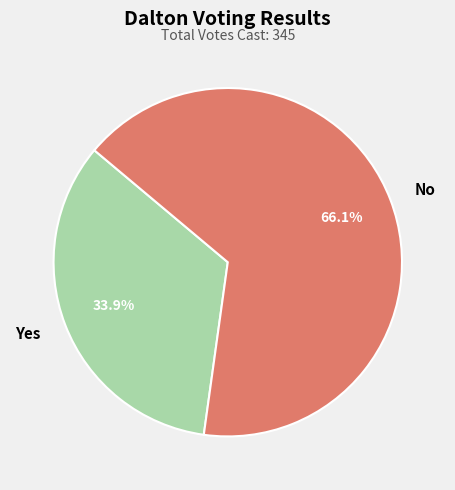

Combined, what portion of the pie is No and Yes?

100.0%